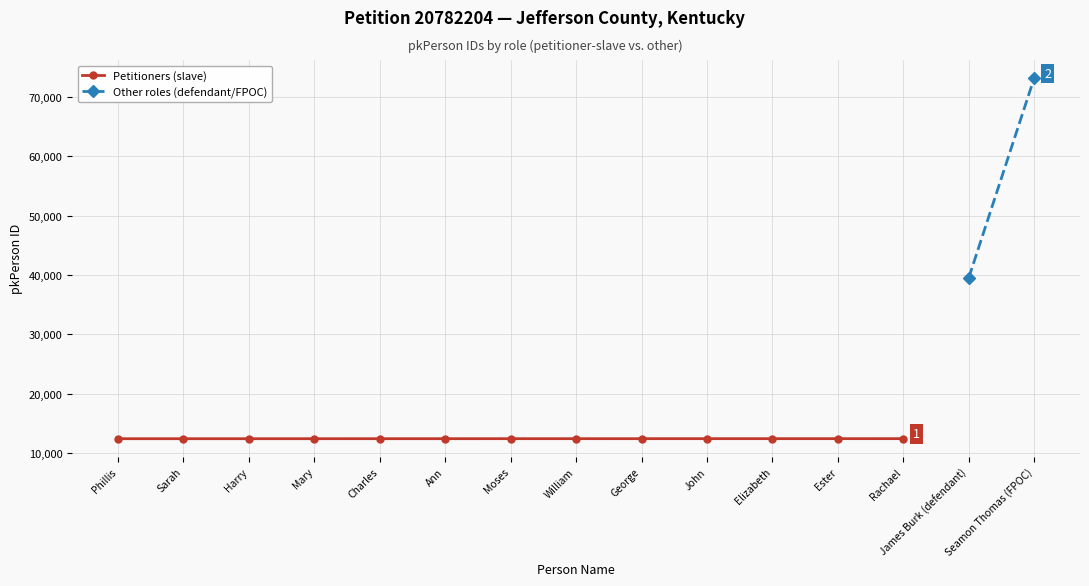

Between Rachael and Mary, which is larger?

Rachael